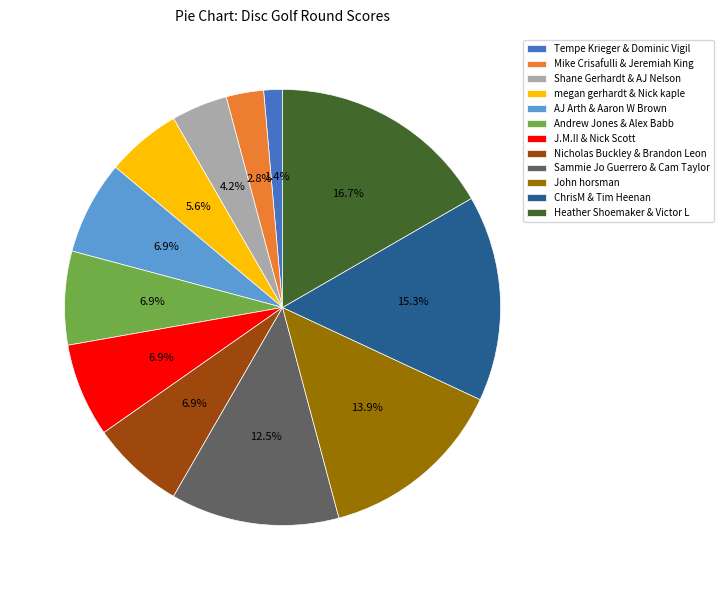

Count the number of slices in the pie.

12